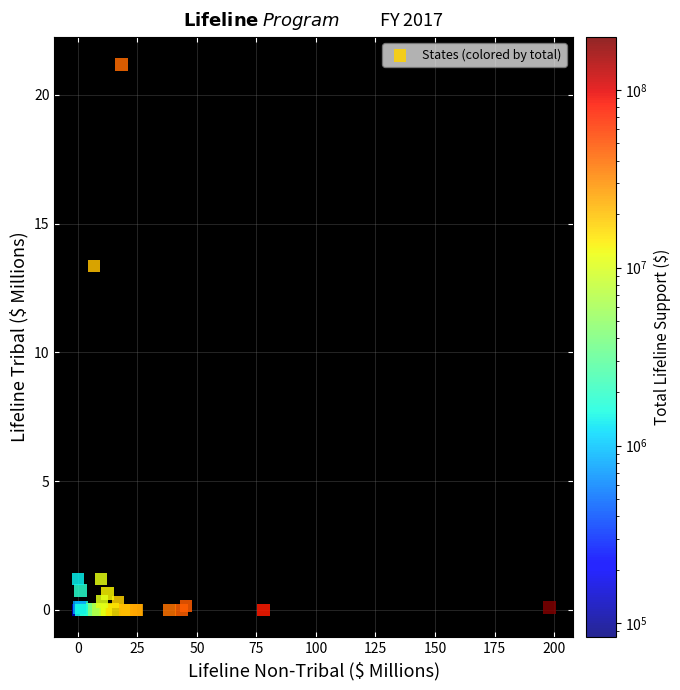

What Y value in the scatter plot is closest to 10?

13.4